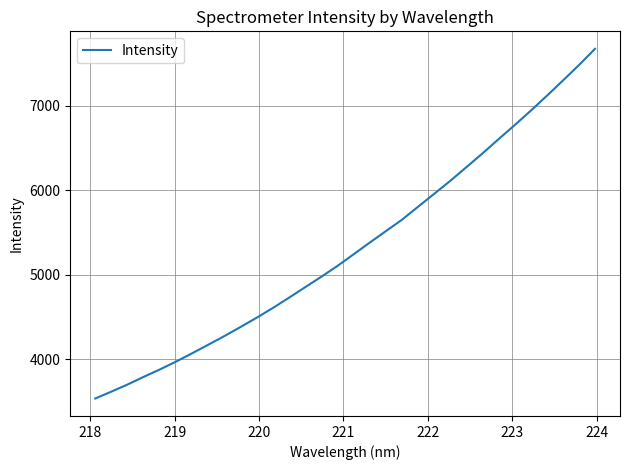

How many distinct data groups are displayed?

1